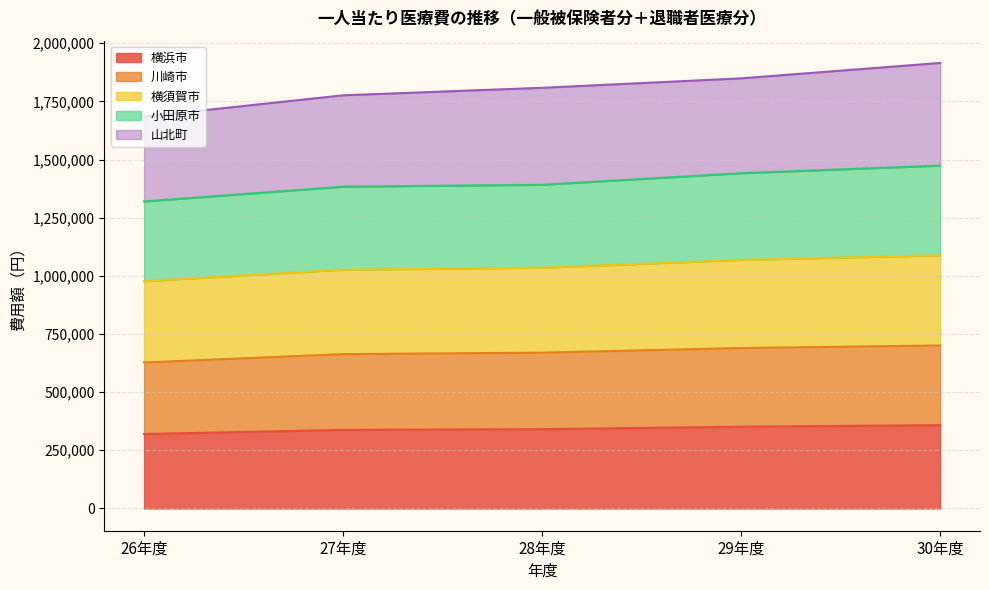

What is the total value across all series at 28年度?

1808292